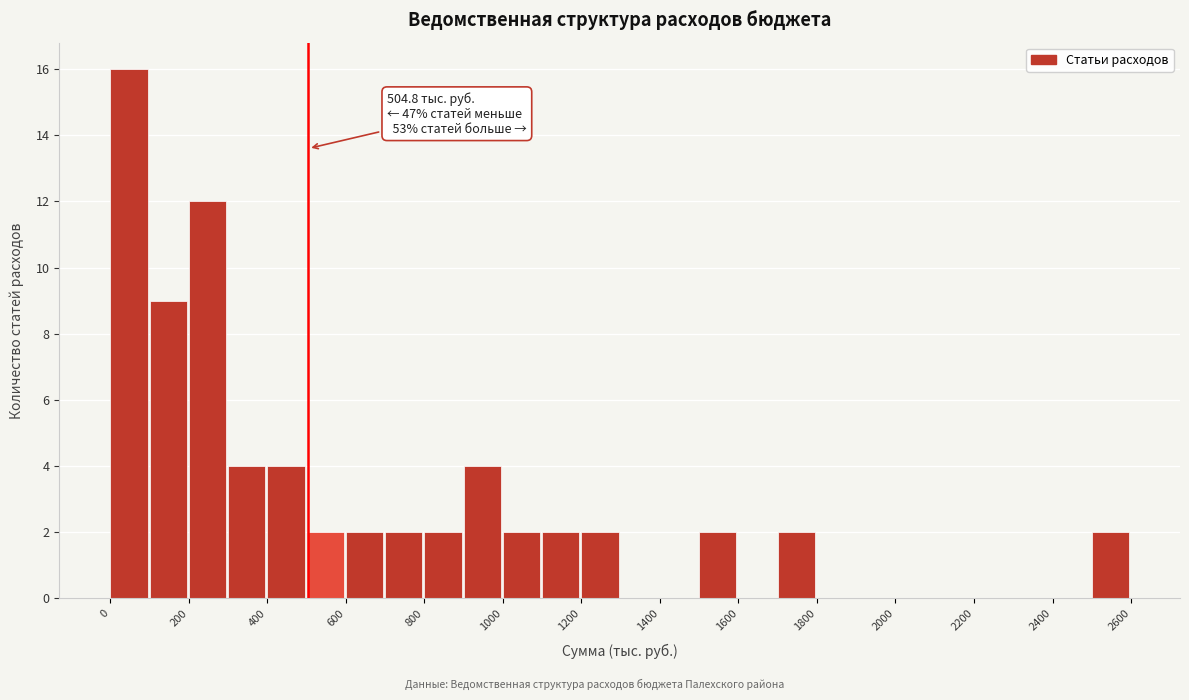

Which range on the x-axis has the tallest bar?

0 to 100